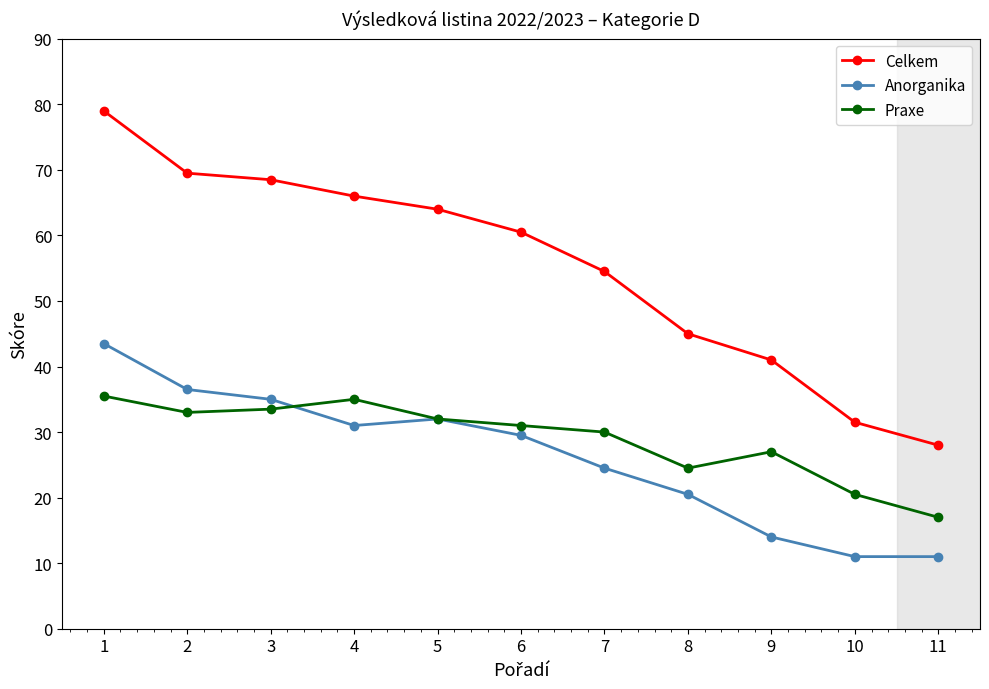

What is the difference between the second highest and second lowest values in the Praxe series?

14.5